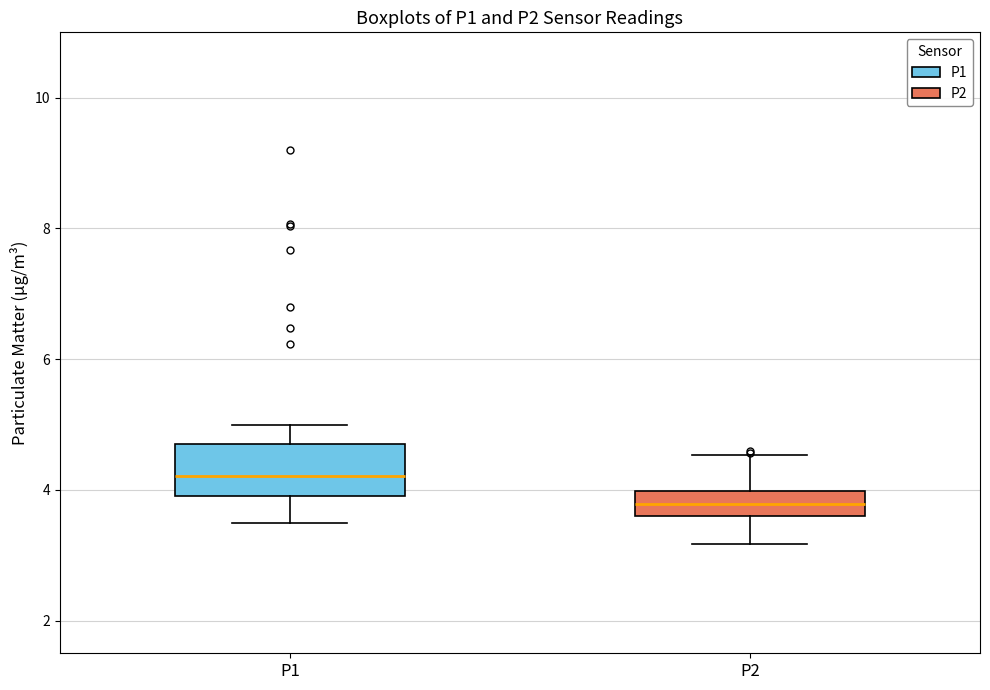

Reading left to right, read every box against the y-axis: the position of its median line, the range the box covers, and the ends of its whiskers. The values are not printed on the chart, so give them approximately, as read against the axis.

P1: median 4.2, box 4.0 to 4.8, whiskers 3.6 to 5.0
P2: median 3.8, box 3.6 to 4.0, whiskers 3.2 to 4.6